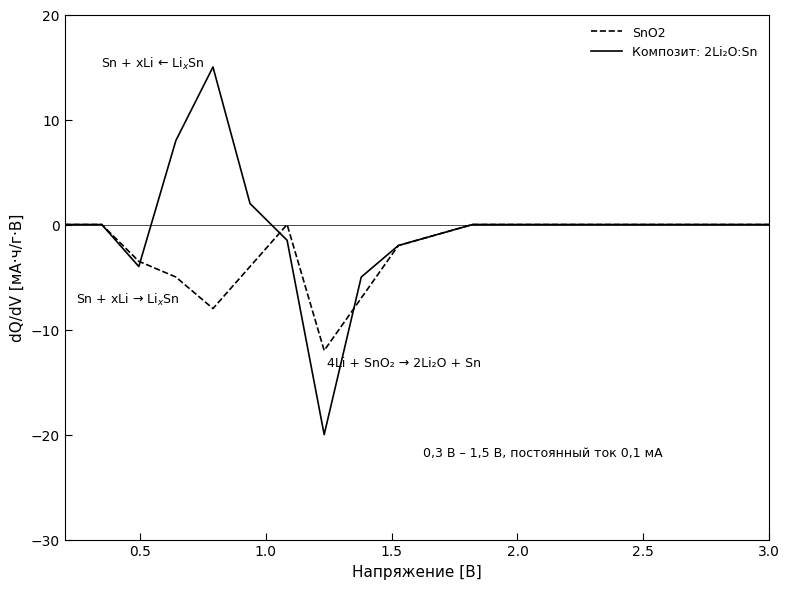

Which series has the largest range (max minus min)?

Композит: 2Li₂O:Sn